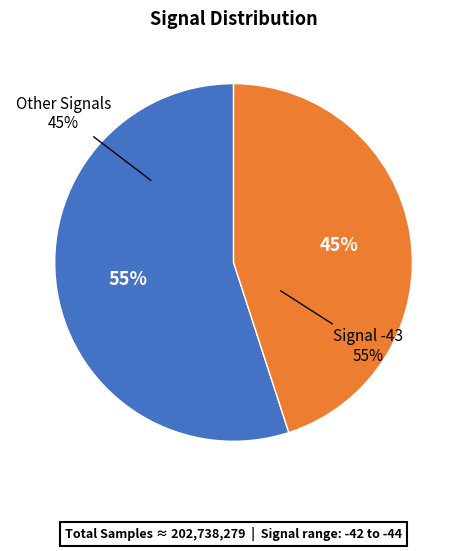

Does -43 represent more than half of the total?

No